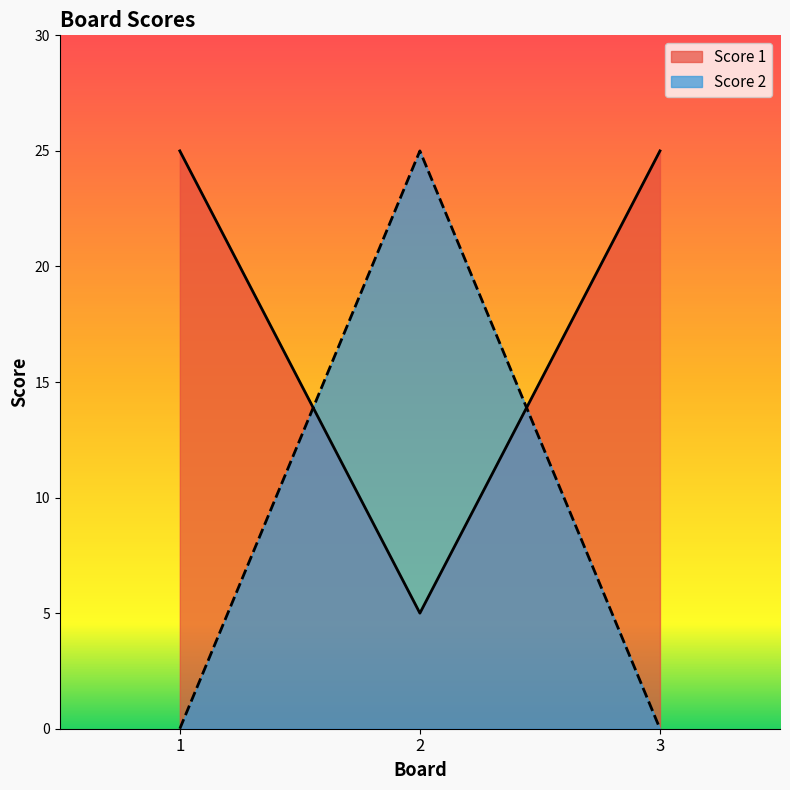

At how many categories does at least one series exceed 22?

3